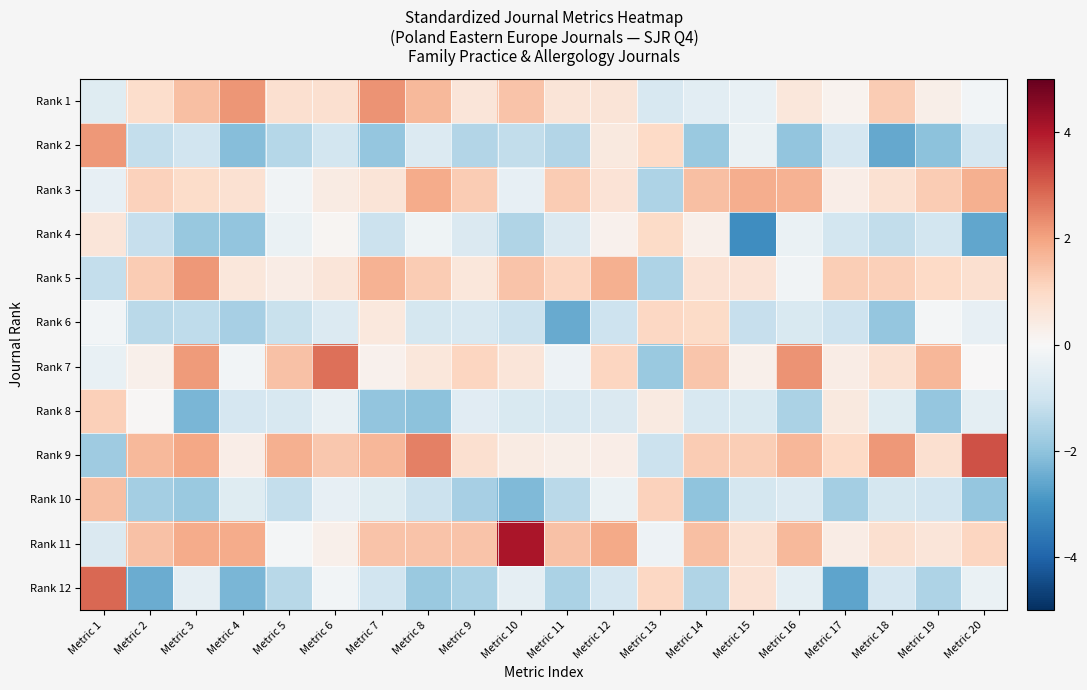

Which series has the largest range (max minus min)?

Rank 12